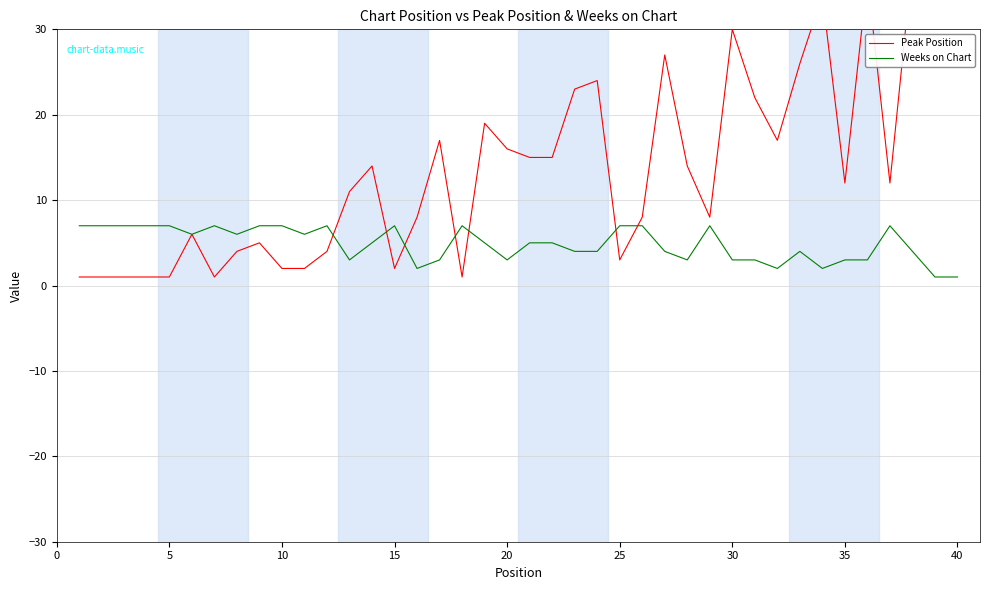

Is this an area chart (filled region under the line)?

No